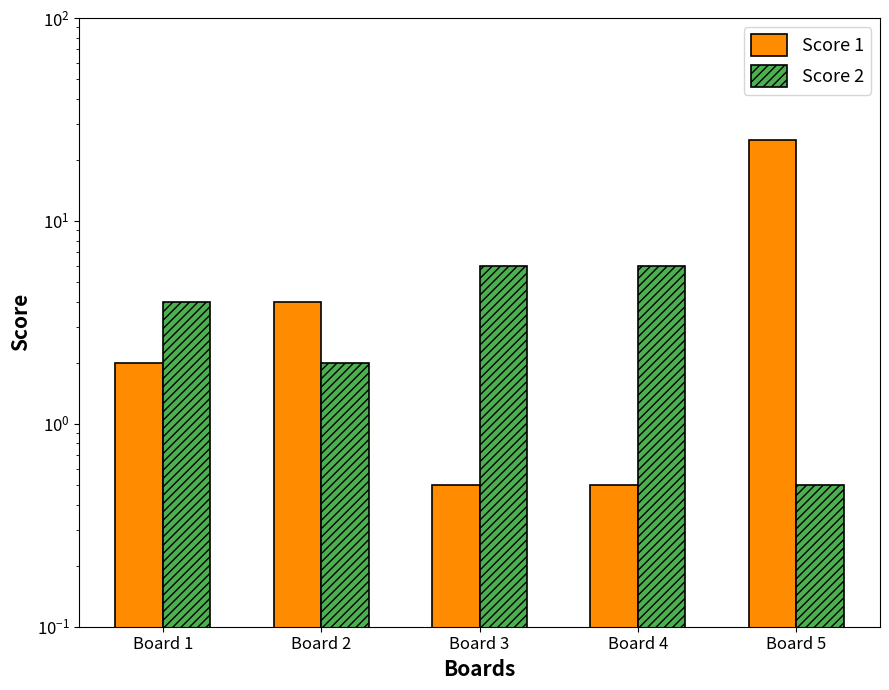

List the series in order of their peak value, highest first.

Score 1, Score 2